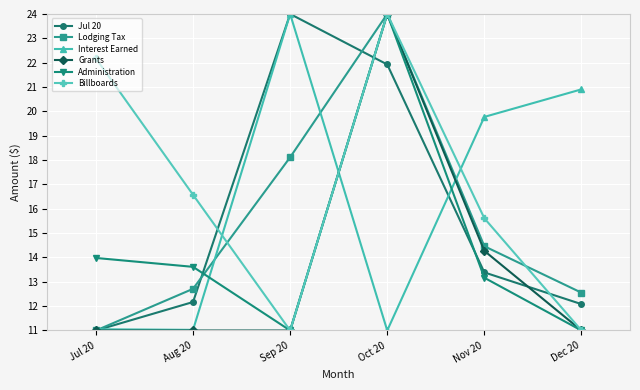

At how many categories does at least one series exceed 15?

6